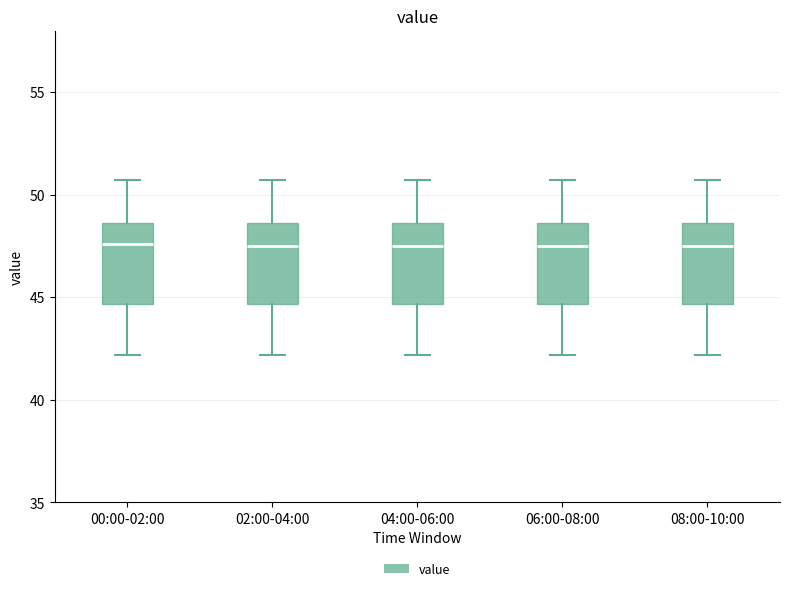

Reading left to right, read every box against the y-axis: the position of its median line, the range the box covers, and the ends of its whiskers. The values are not printed on the chart, so give them approximately, as read against the axis.

00:00-02:00: median 47.5, box 44.5 to 48.5, whiskers 42.0 to 50.5
02:00-04:00: median 47.5, box 44.5 to 48.5, whiskers 42.0 to 50.5
04:00-06:00: median 47.5, box 44.5 to 48.5, whiskers 42.0 to 50.5
06:00-08:00: median 47.5, box 44.5 to 48.5, whiskers 42.0 to 50.5
08:00-10:00: median 47.5, box 44.5 to 48.5, whiskers 42.0 to 50.5